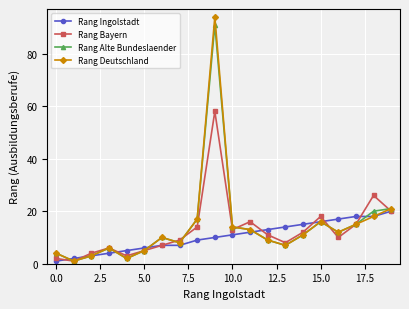

How many data points in Rang Alte Bundeslaender are less than 11?

10